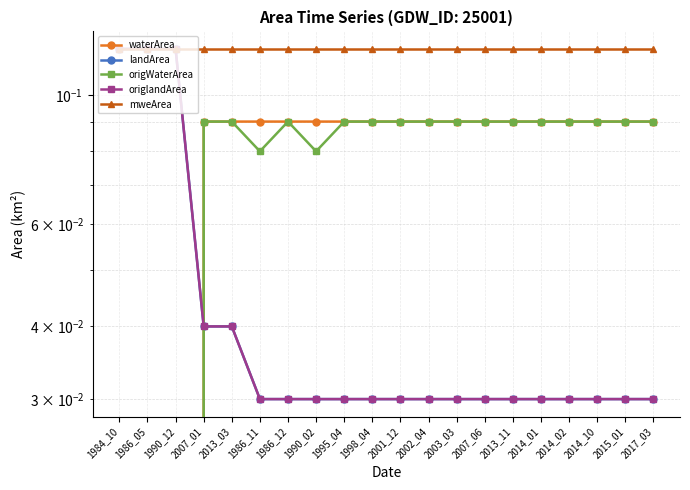

Which series has the widest spread of values?

waterArea